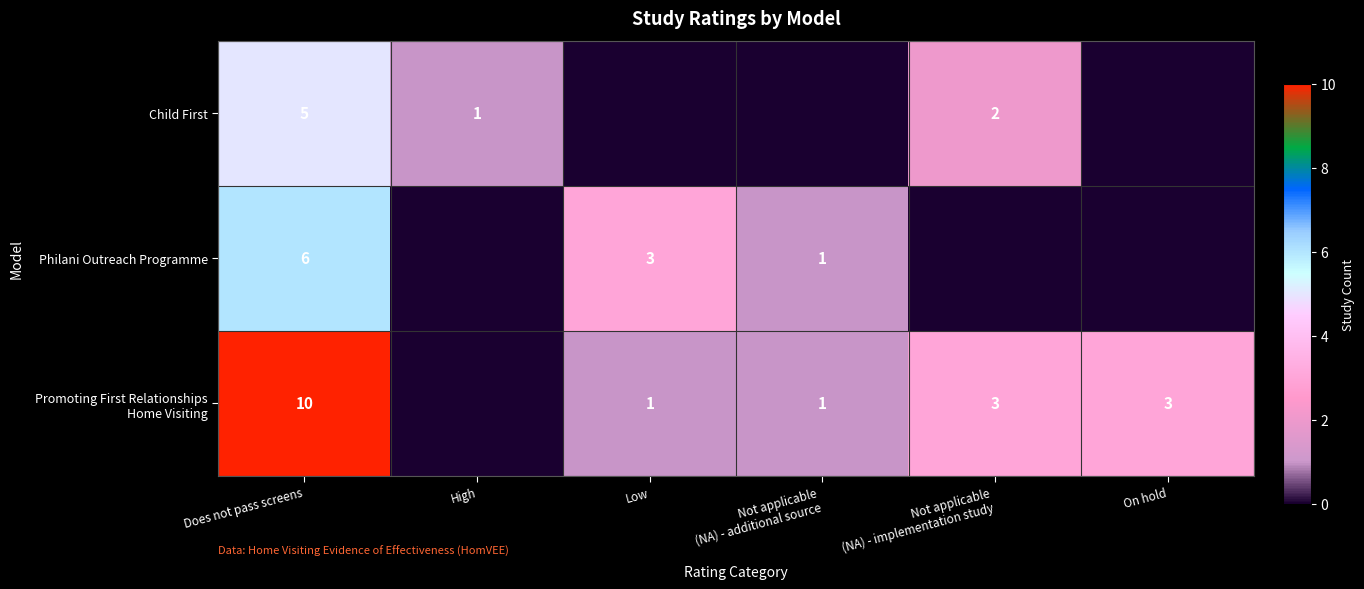

What is the maximum value shown in the chart?

10